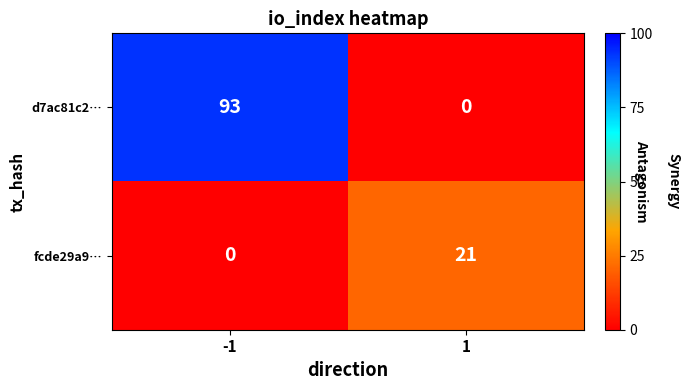

What is the greatest value displayed?

93